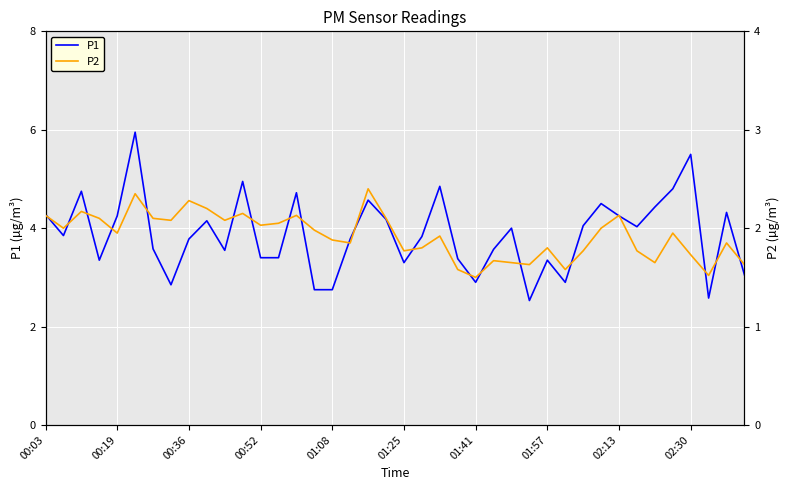

True or false: P1 and P2 intersect in this chart.

False